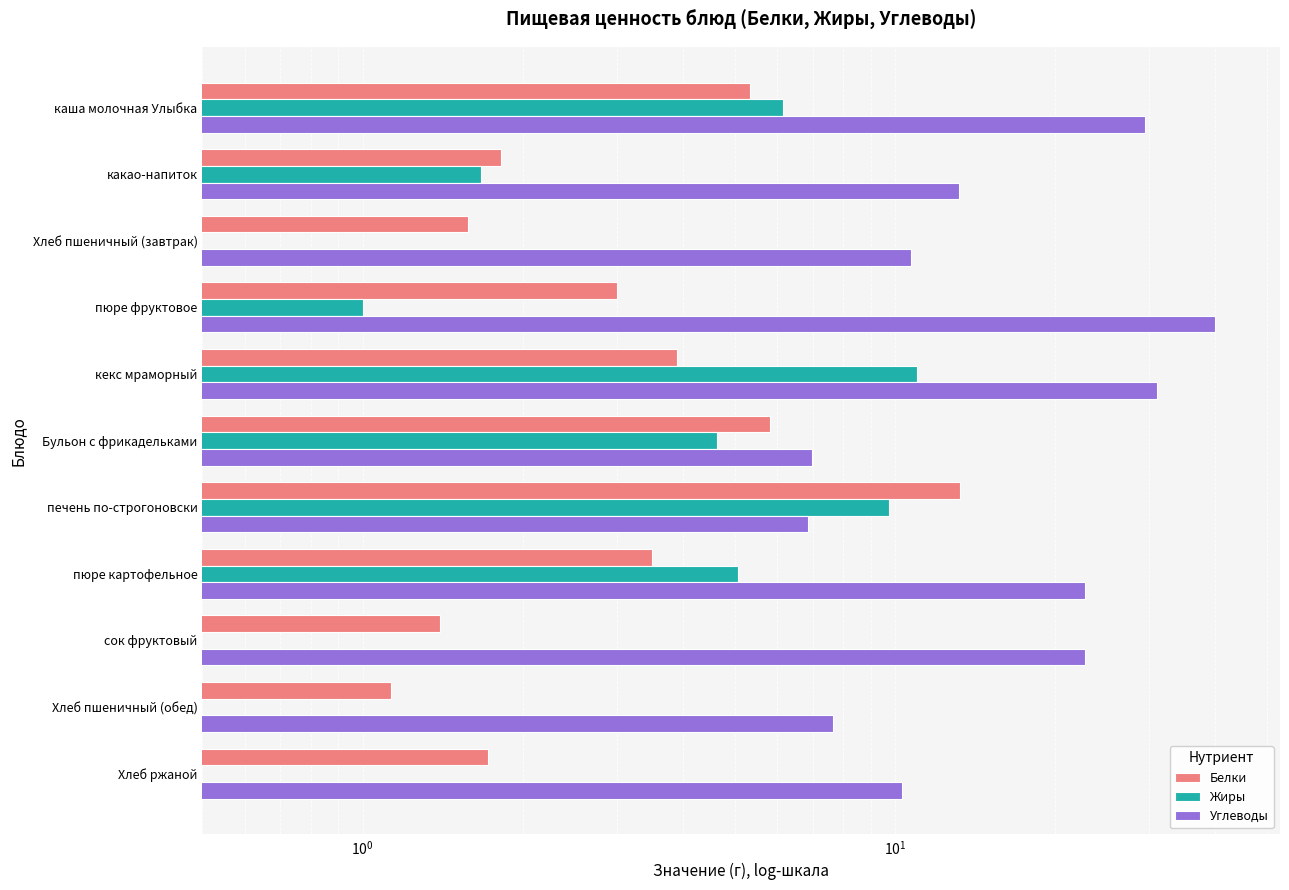

What is the minimum value shown in the chart?

0.1